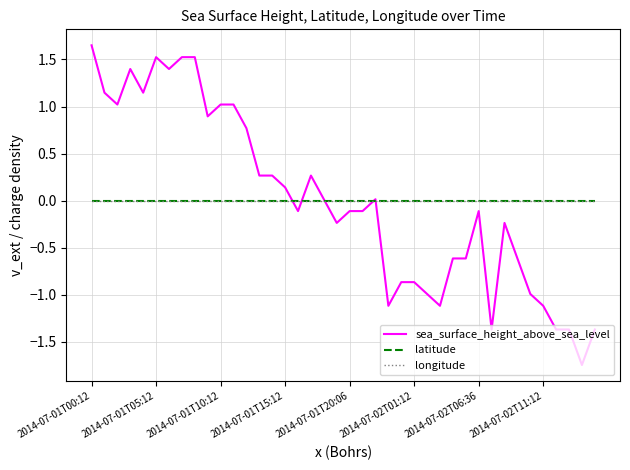

Which series has the largest range (max minus min)?

sea_surface_height_above_sea_level